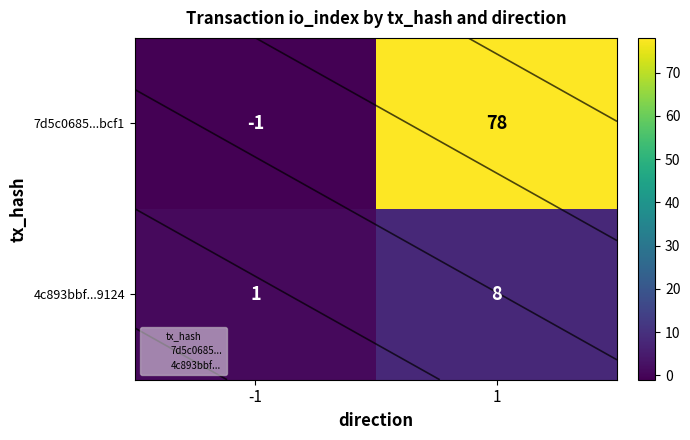

How many values in 7d5c0685...bcf1 are above zero?

1